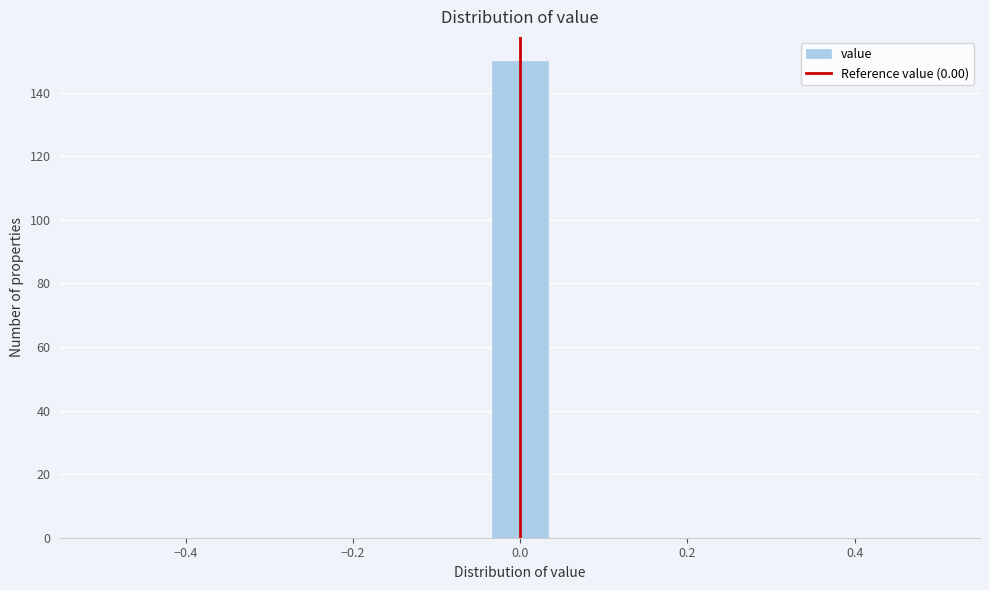

Read against the x-axis, roughly where is the centre of the tallest bar?

0.00